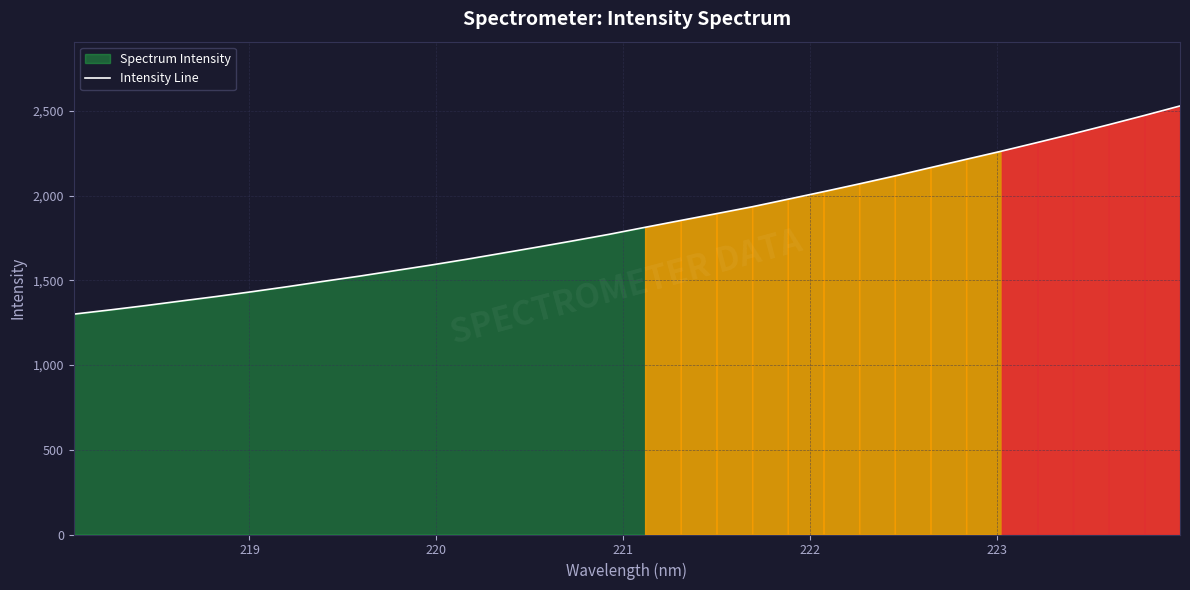

Reading left to right, list all the values displayed in this chart.

1301.0	1325.5	1351.2	1378.5	1405.4	1433.7	1463.7	1495.0	1525.4	1558.1	1590.7	1625.0	1661.1	1697.4	1734.4	1772.6	1813.6	1854.1	1894.3	1934.8	1979.3	2024.0	2069.8	2116.7	2165.9	2215.0	2263.6	2314.4	2365.9	2419.4	2474.0	2530.1